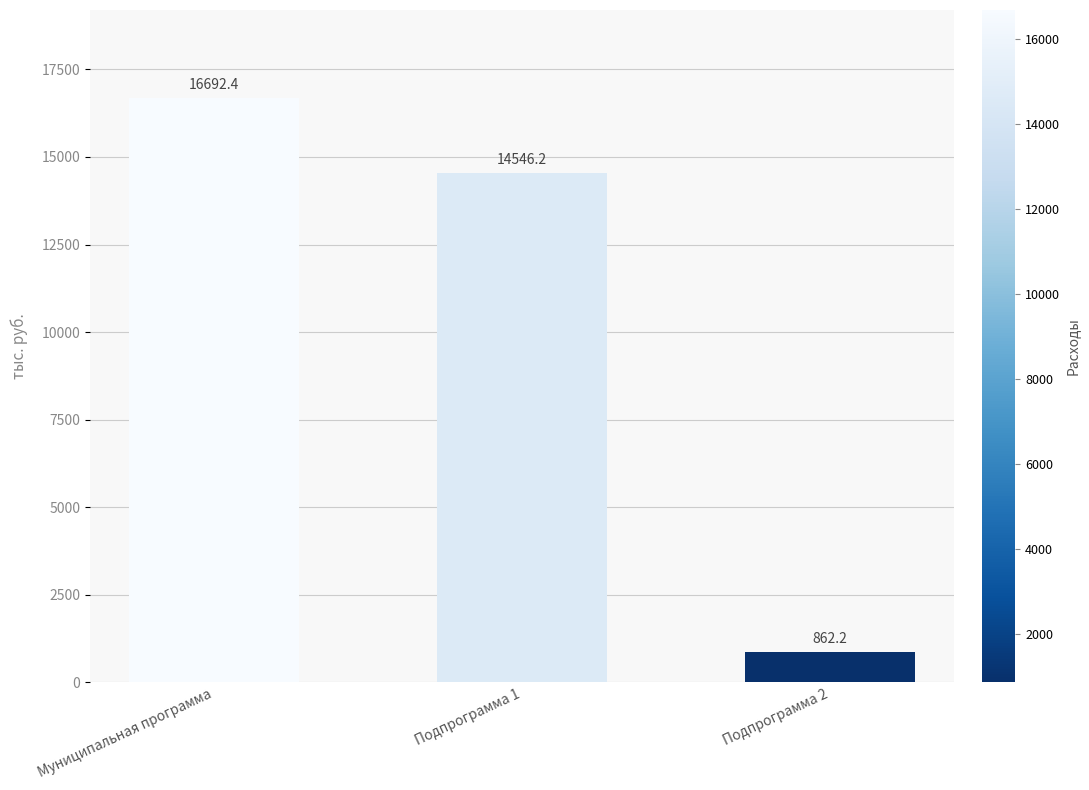

Does the chart contain stacked bars?

No